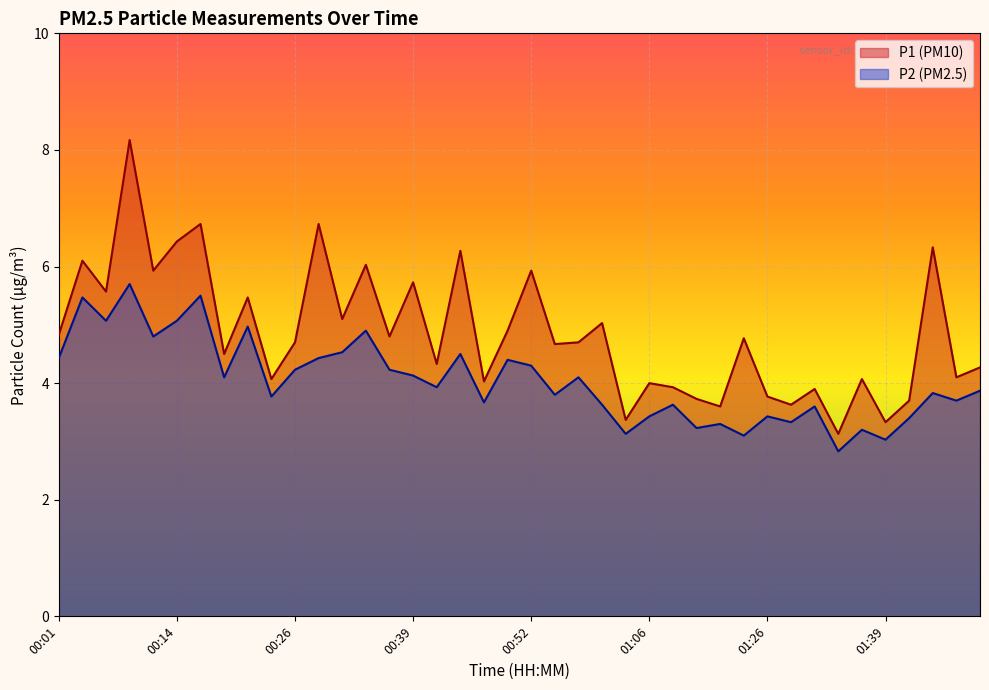

How many categories are shown in the chart?

40